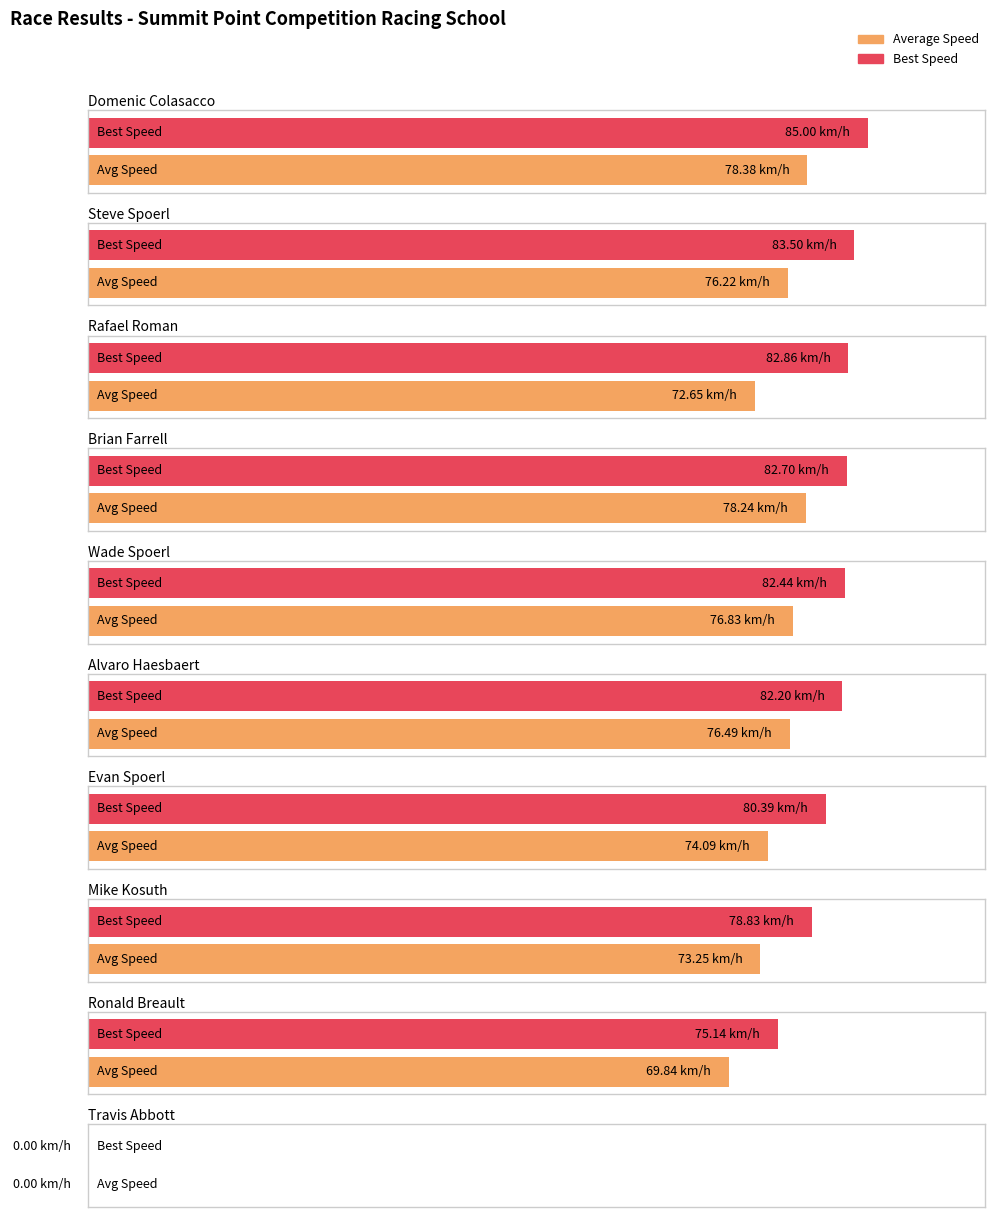

Which has a higher value, Brian Farrell or Ronald Breault?

Brian Farrell